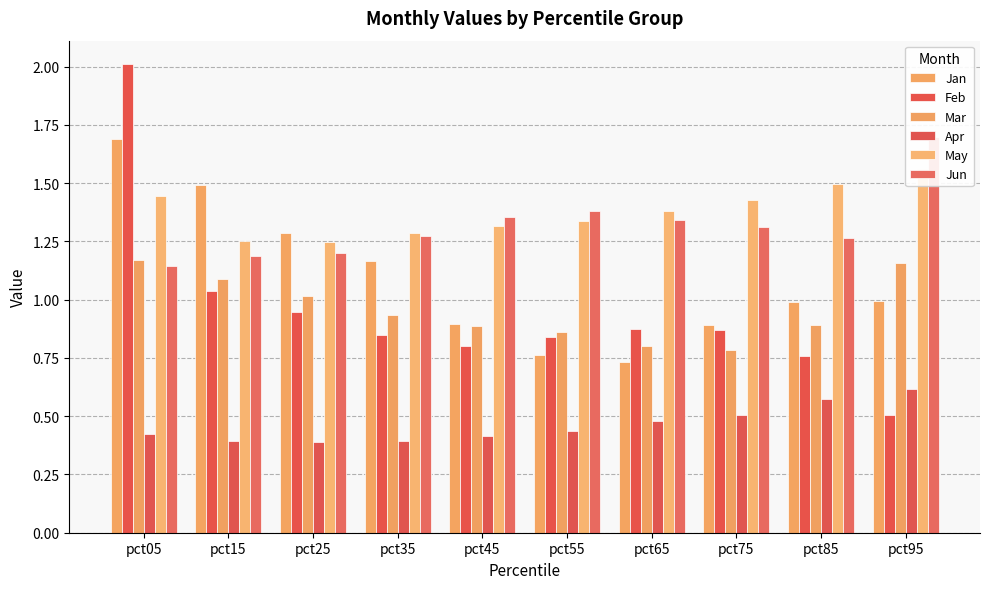

Which series changed the most between pct25 and pct75?

Jan